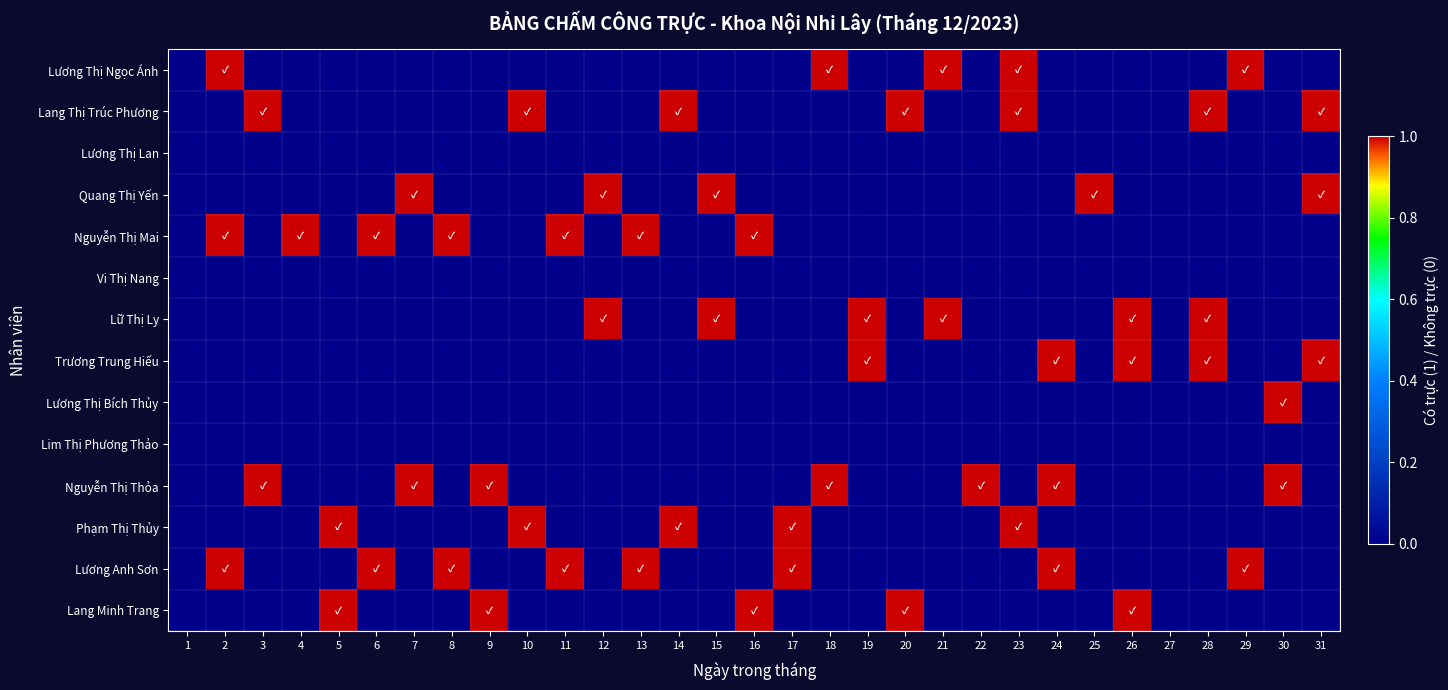

Count the number of categories in the chart.

31